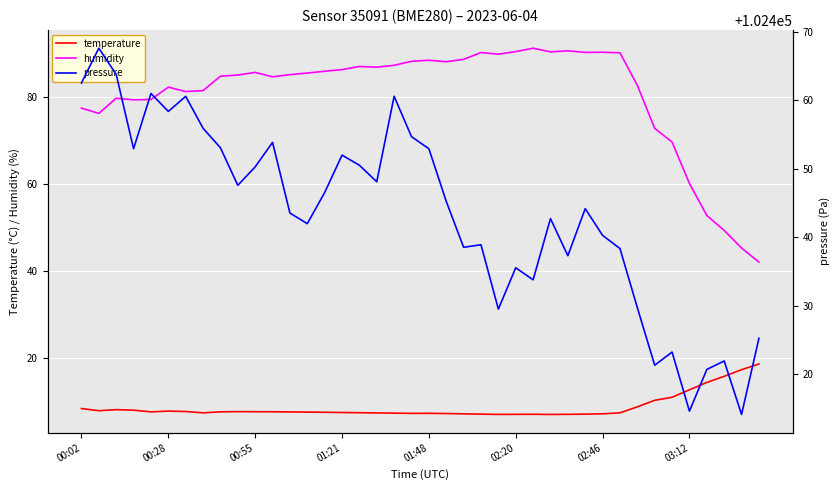

True or false: pressure and humidity intersect in this chart.

False